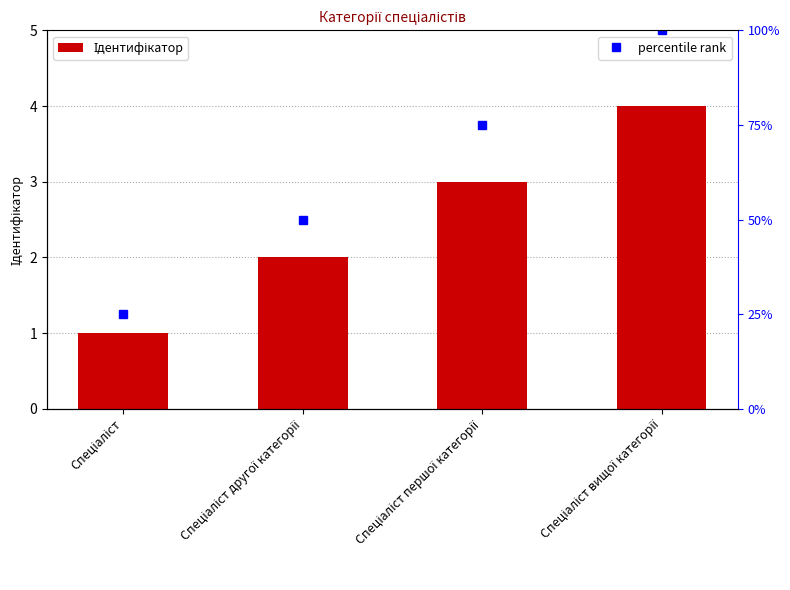

The Ідентифікатор series shows 2 at Спеціаліст першої категорії. True or false?

False